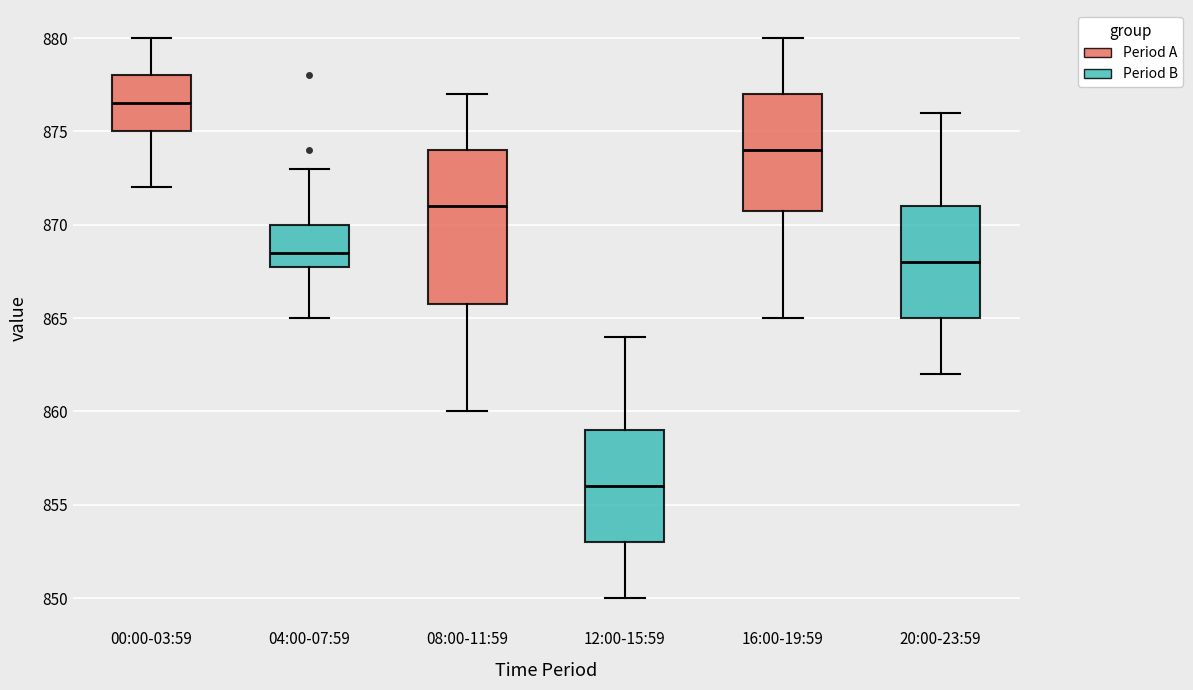

Reading left to right, transcribe this box plot: for each box, give where its median line is, the range the box spans, and where its two whiskers end, as read against the y-axis. The values are not printed on the chart, so give them approximately, as read against the axis.

00:00-03:59: median 876.5, box 875.0 to 878.0, whiskers 872.0 to 880.0
04:00-07:59: median 868.5, box 868.0 to 870.0, whiskers 865.0 to 873.0
08:00-11:59: median 871.0, box 866.0 to 874.0, whiskers 860.0 to 877.0
12:00-15:59: median 856.0, box 853.0 to 859.0, whiskers 850.0 to 864.0
16:00-19:59: median 874.0, box 871.0 to 877.0, whiskers 865.0 to 880.0
20:00-23:59: median 868.0, box 865.0 to 871.0, whiskers 862.0 to 876.0